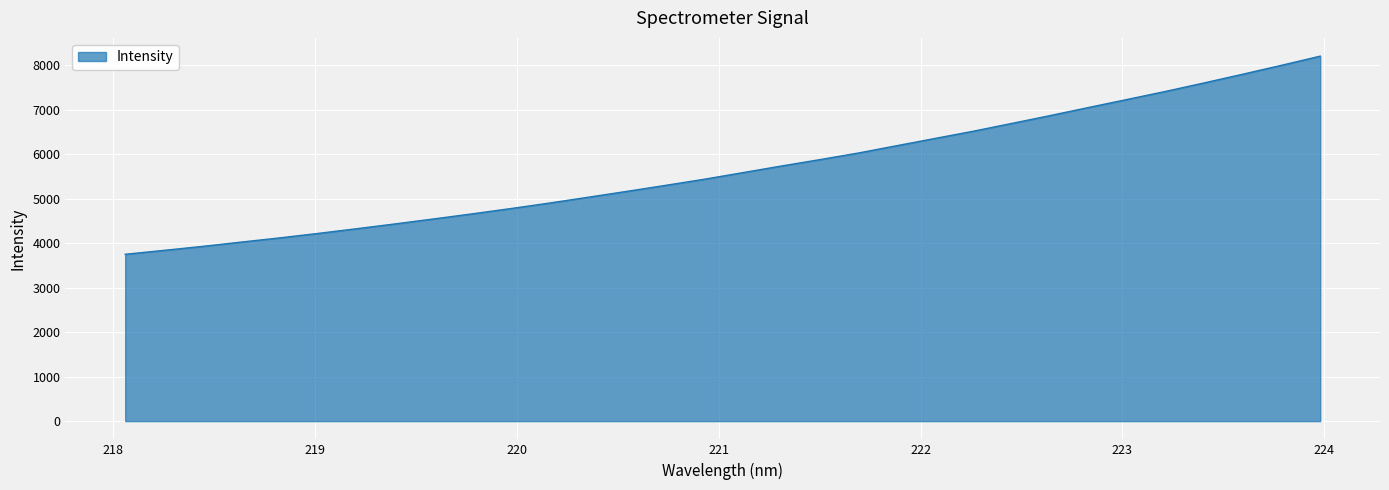

What is the maximum value shown in the chart?

8208.4